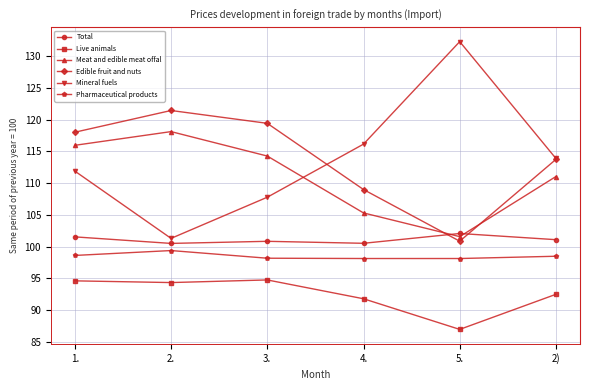

Is it true that Total equals 100.5 at 4.?

True